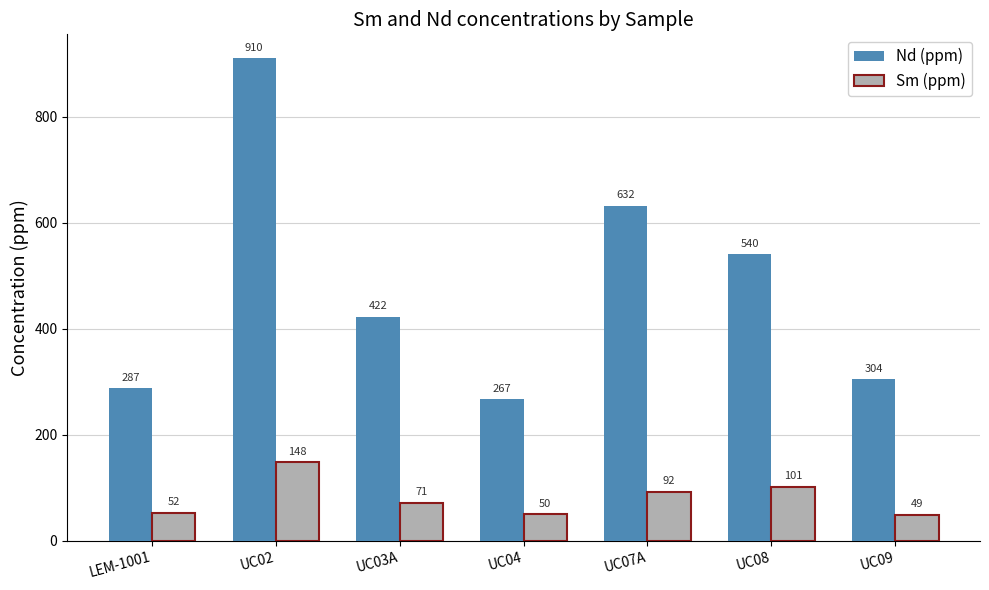

What is the sum of the Nd (ppm) values at UC04 and UC09?

571.0